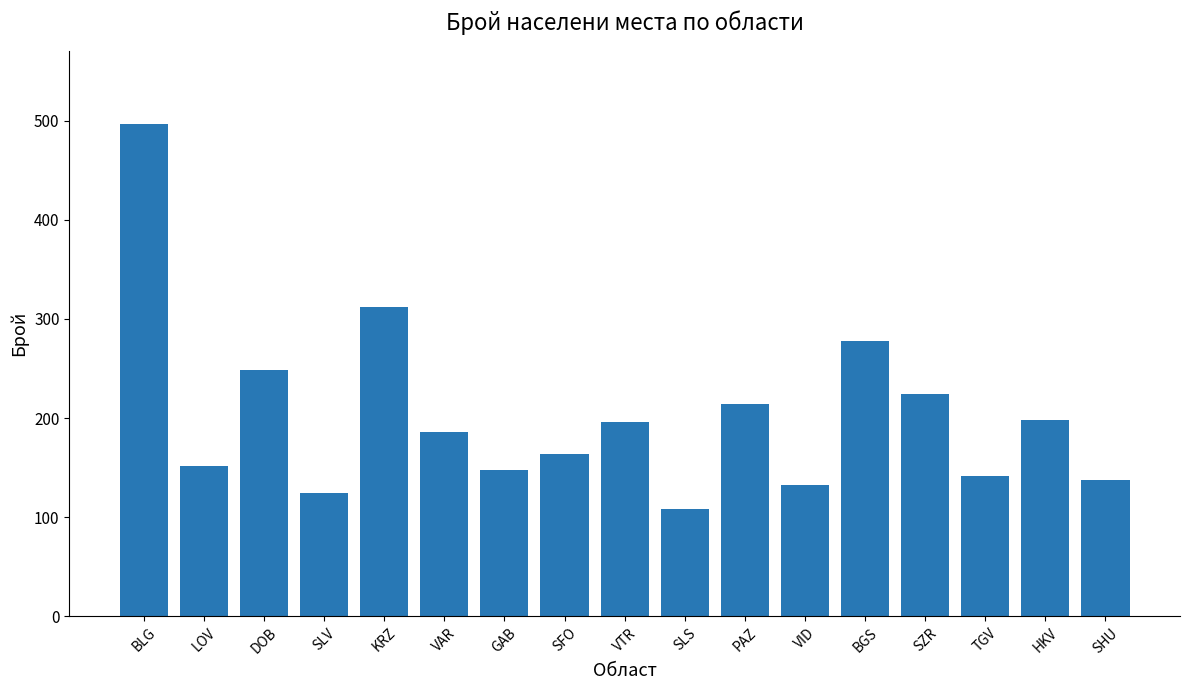

How many bars are there in total?

17